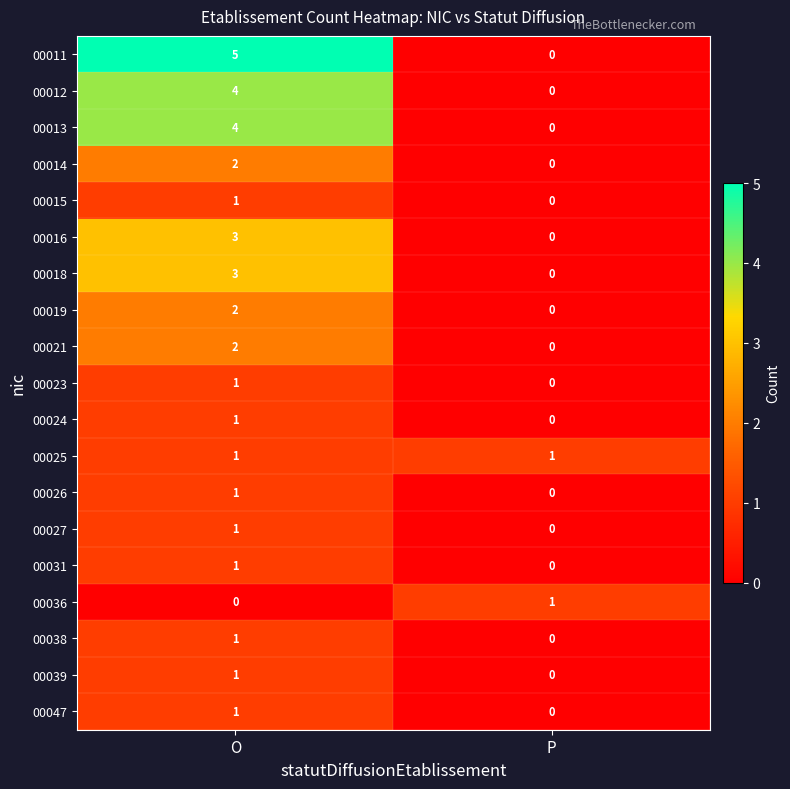

Which series has the largest range (max minus min)?

00011